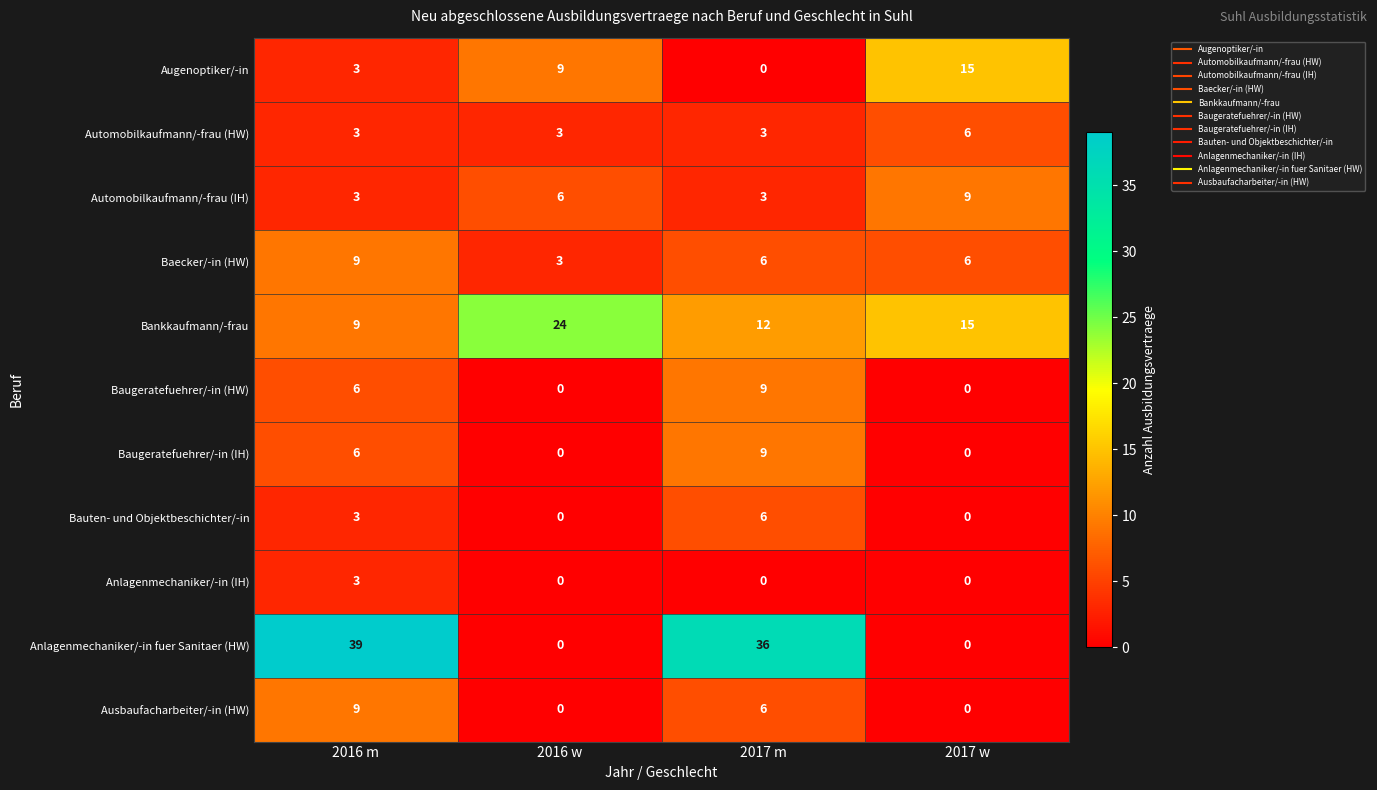

Is it true that Baecker/-in (HW) equals 9 at 2016 m?

True